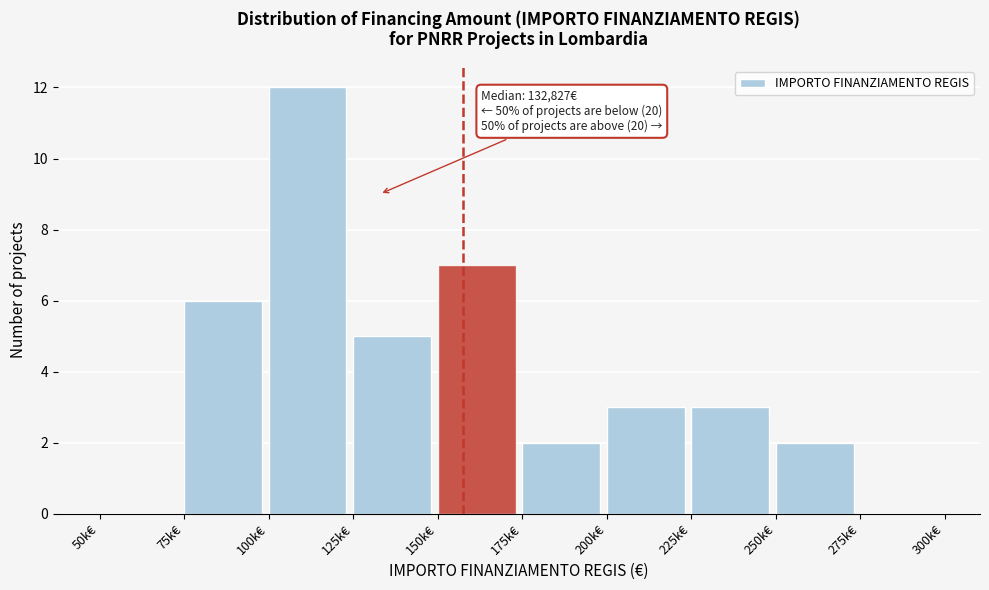

Reading right to left, extract all data points from this chart.

275k€=0	250k€=2	225k€=3	200k€=3	175k€=2	150k€=7	125k€=5	100k€=12	75k€=6	50k€=0